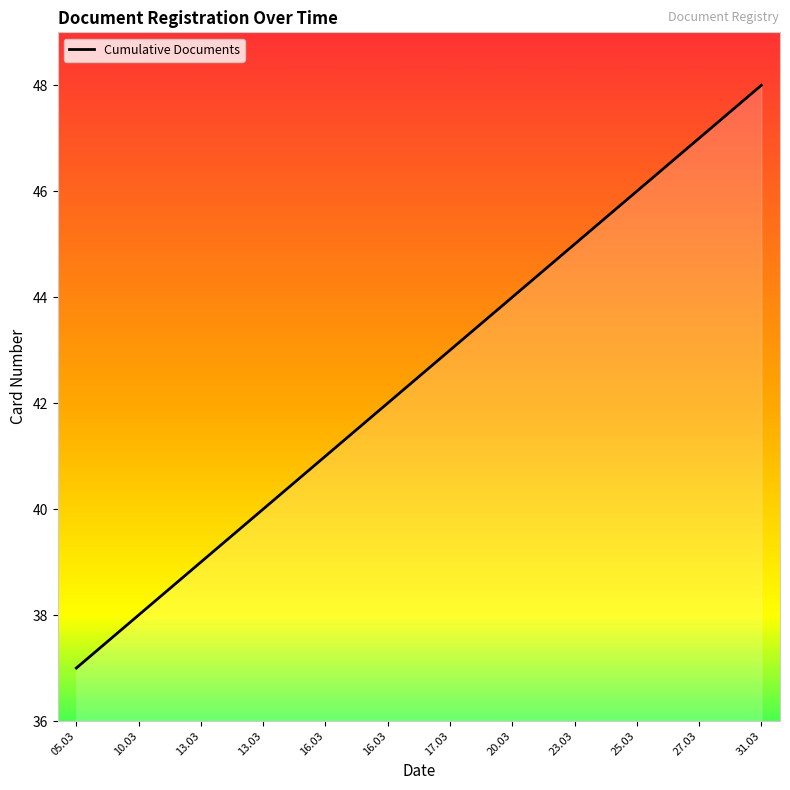

How many series are shown in this chart?

1